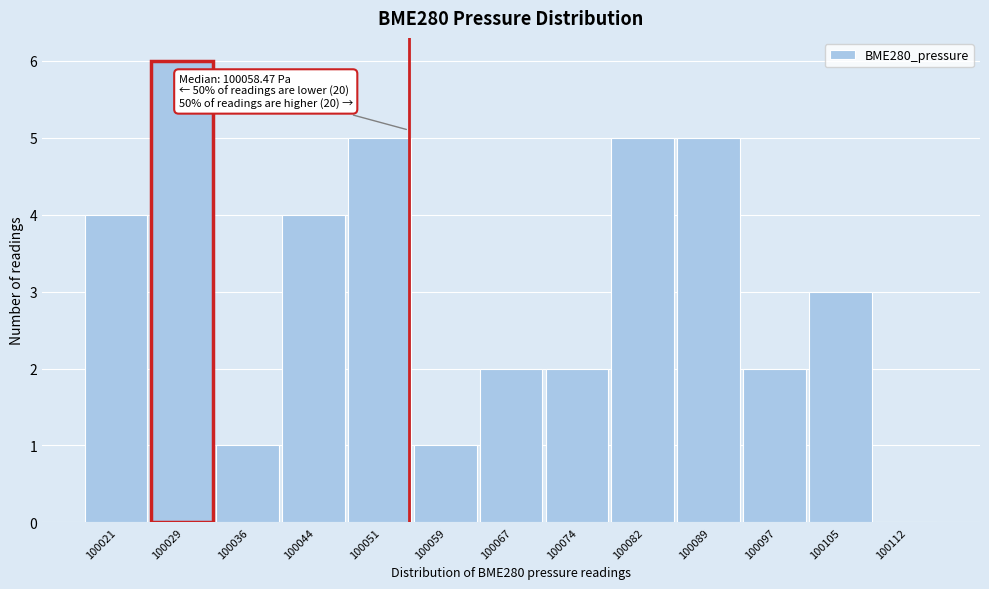

Reading left to right, list all the values displayed in this chart.

100021=4	100029=6	100036=1	100044=4	100051=5	100059=1	100067=2	100074=2	100082=5	100089=5	100097=2	100105=3	100112=0